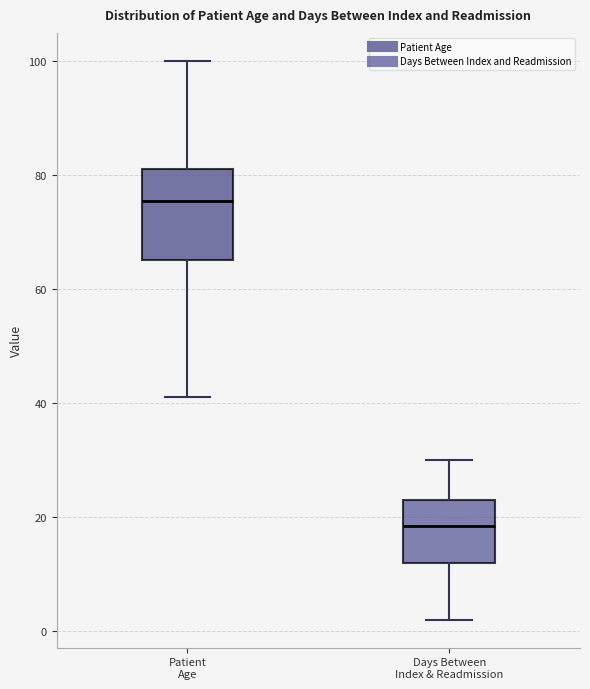

Which box is the tallest, from its lower edge to its upper edge?

Patient Age